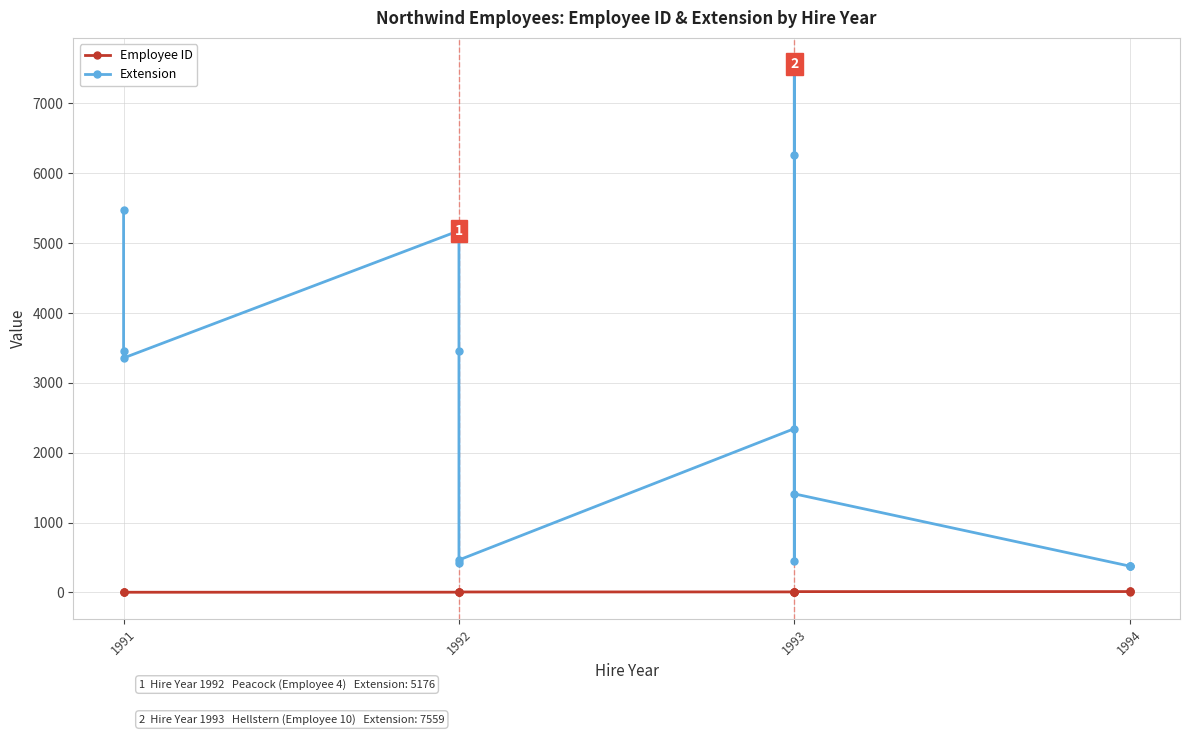

What are all the series names shown in the legend?

Employee ID, Extension